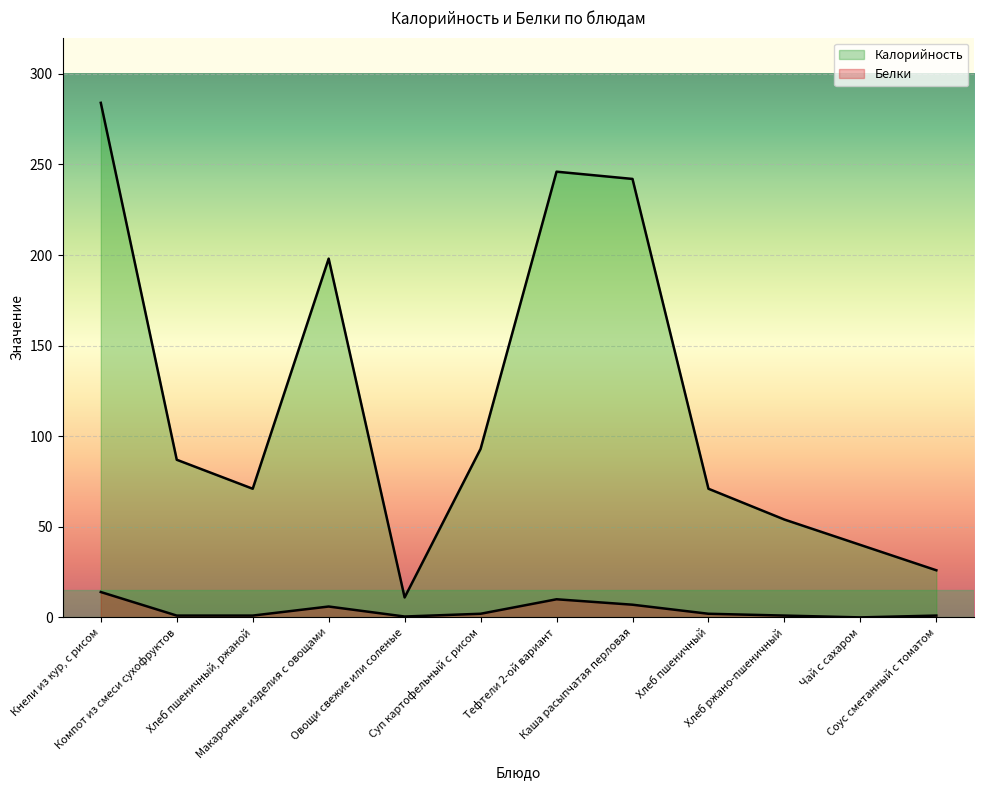

True or false: Белки and Калорийность intersect in this chart.

False